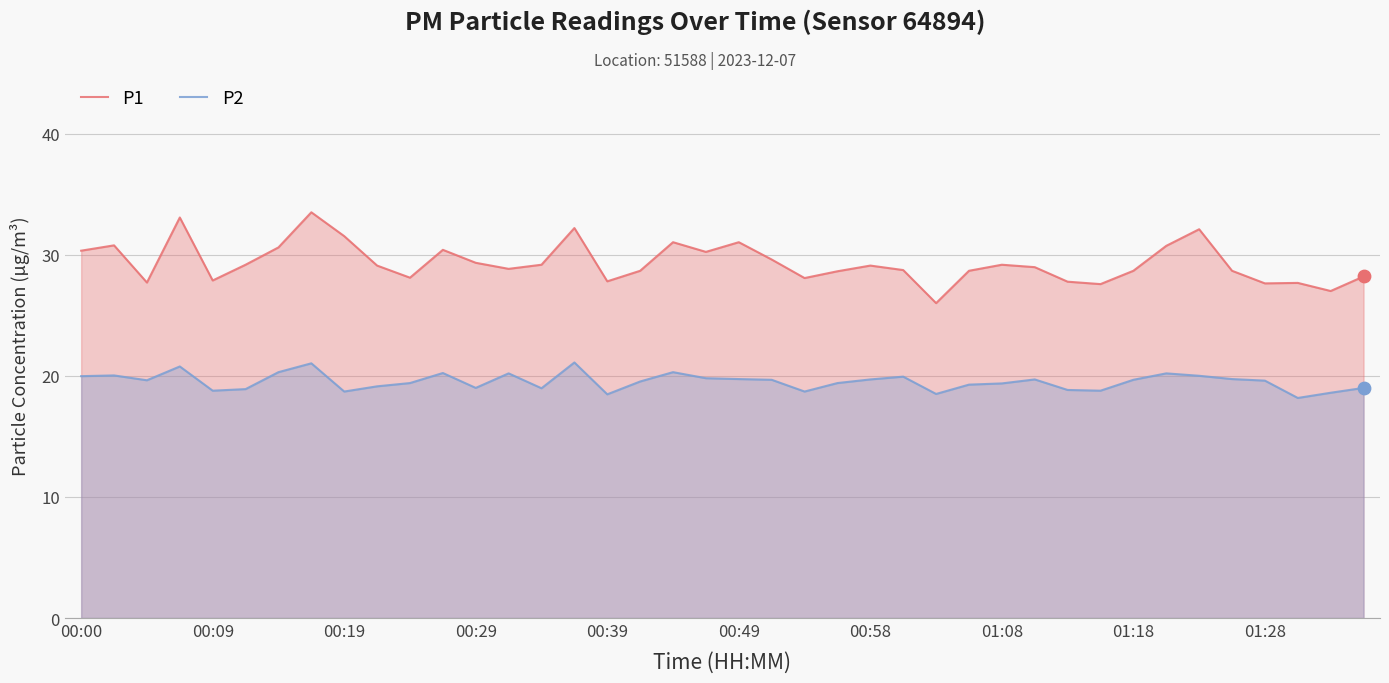

At how many categories does at least one series exceed 32?

4